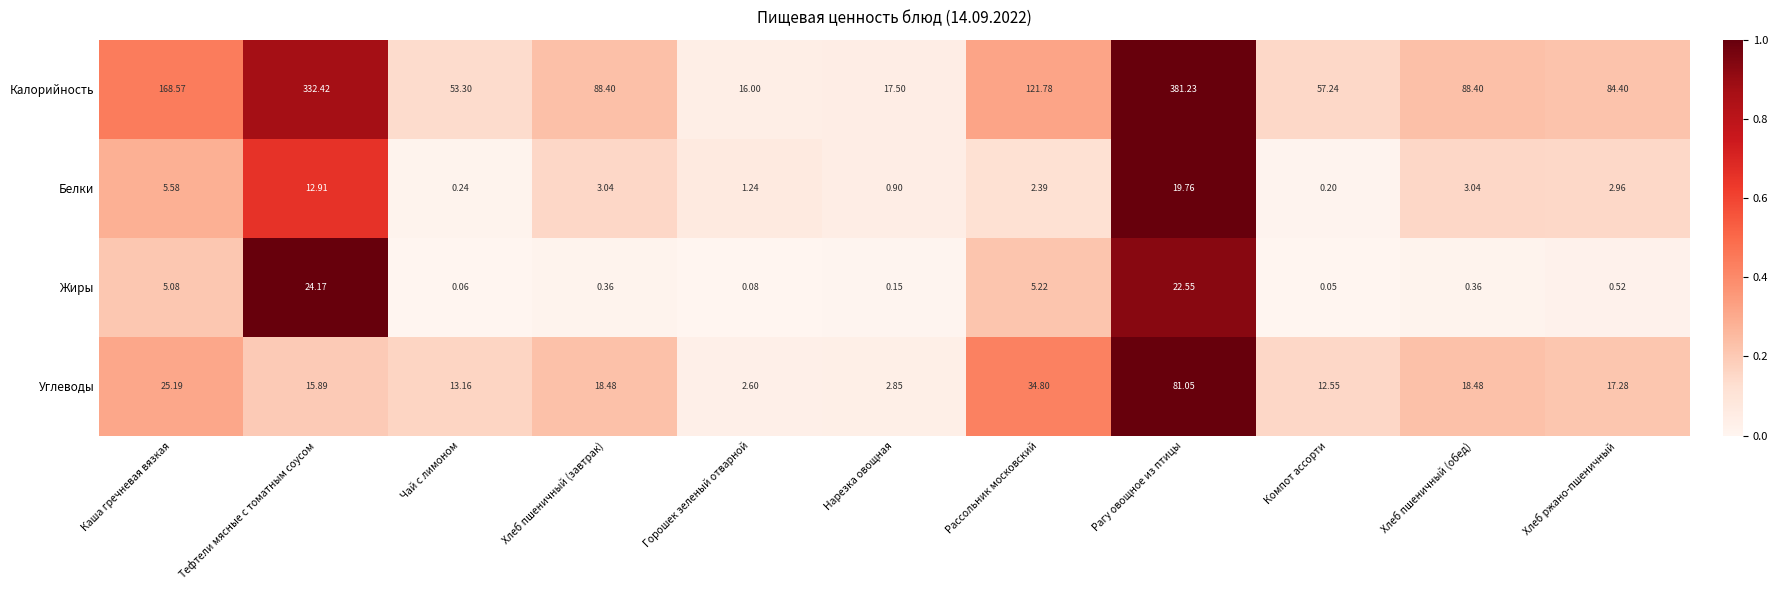

Between Тефтели мясные с томатным соусом and Чай с лимоном, which series saw the biggest shift?

Калорийность